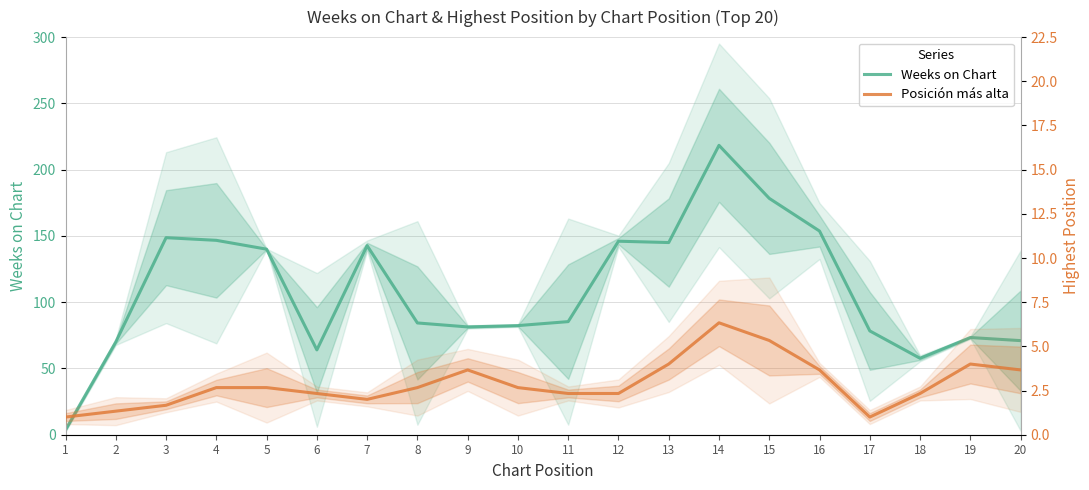

True or false: Posición más alta and Weeks on Chart intersect in this chart.

False